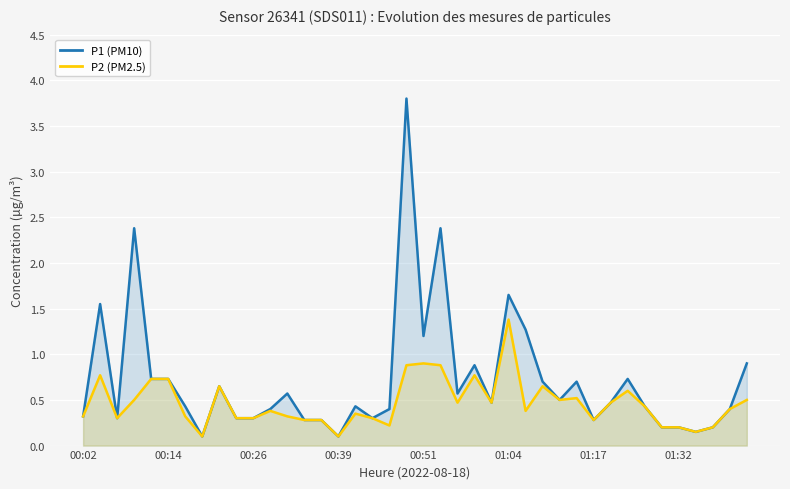

Is the value of P2 (PM2.5) at 21 greater than the value of P1 (PM10) at 39?

No